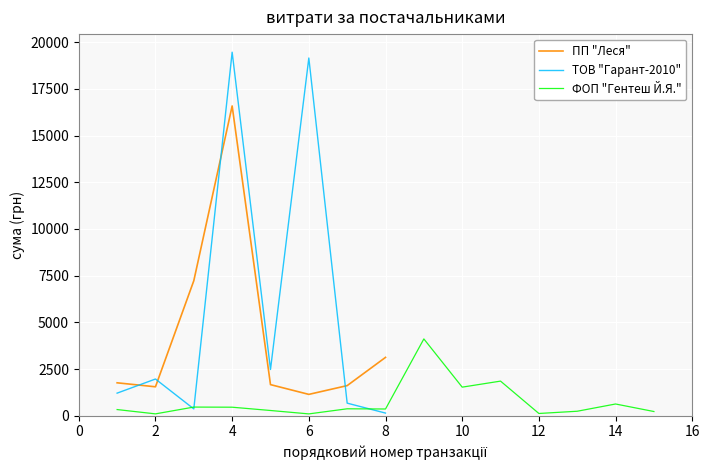

What is the difference between the maximum and minimum values in the ТОВ "Гарант-2010" series?

19320.2